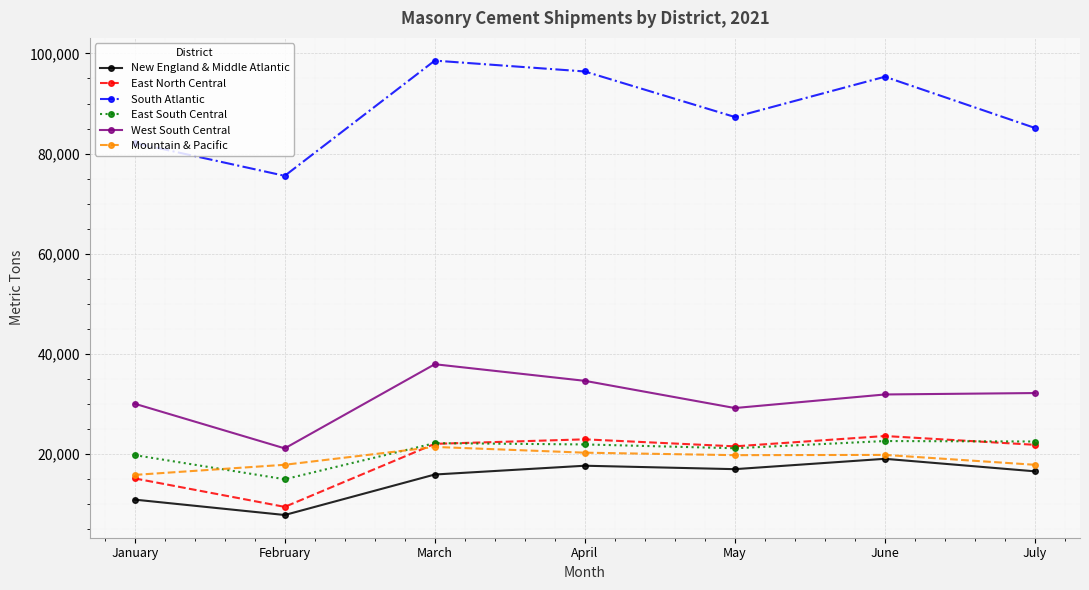

Where is the first local maximum for Mountain & Pacific?

March